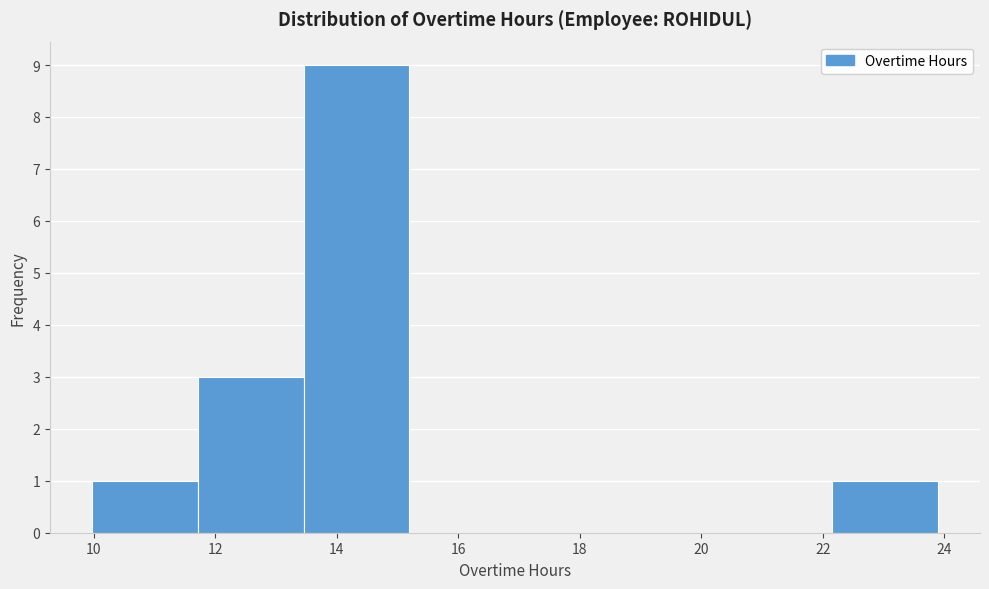

Which range on the x-axis has the tallest bar?

13.4 to 15.2